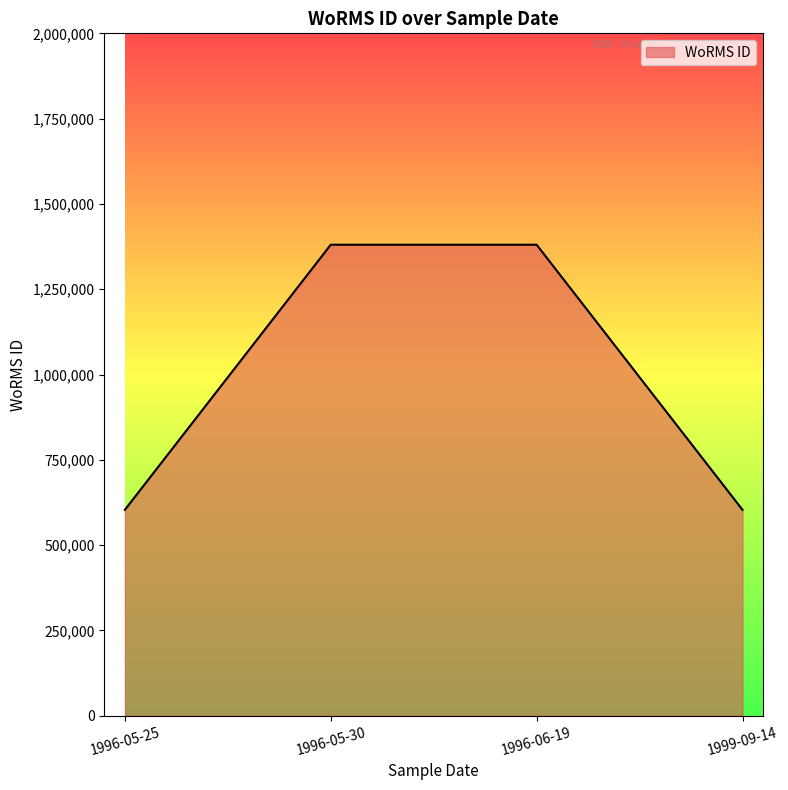

What is the ratio of the value at 1996-05-30 to the value at 1999-09-14?

2.3